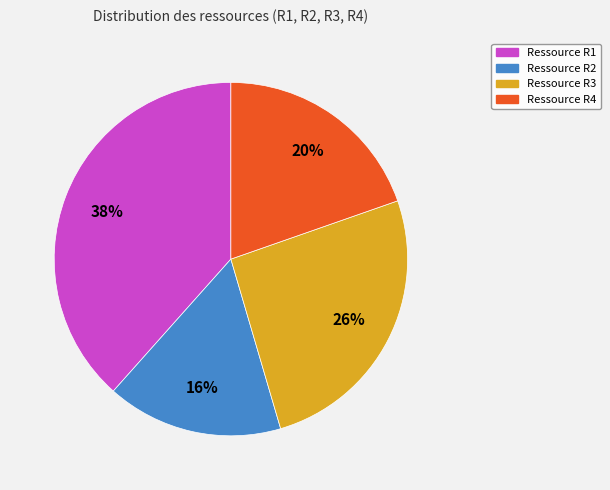

How many segments does this pie chart have?

4